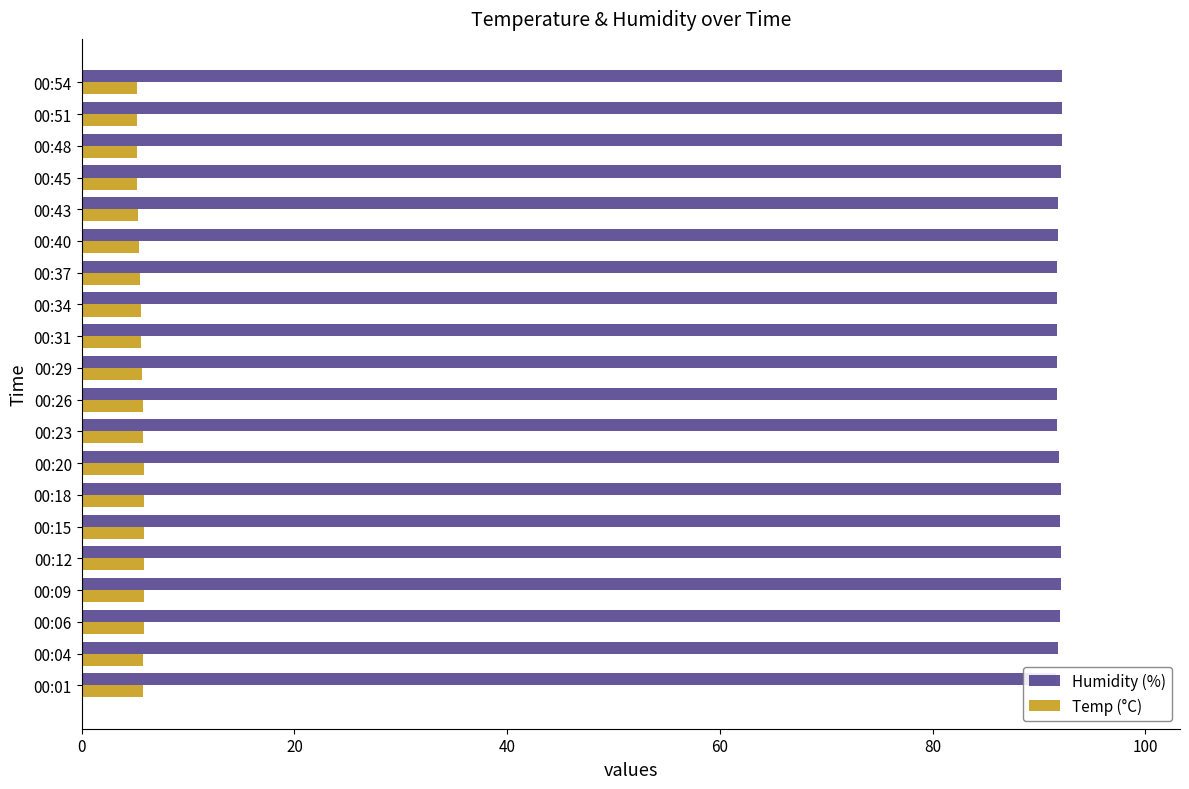

Reading left to right, list all the values displayed in this chart.

Humidity (%): 91.6	91.8	92.0	92.1	92.1	92.0	92.1	91.9	91.7	91.7	91.7	91.7	91.7	91.7	91.8	91.8	92.1	92.2	92.2	92.2
Temp (°C): 5.8	5.8	5.9	5.9	5.9	5.9	5.9	5.9	5.8	5.8	5.7	5.6	5.6	5.5	5.4	5.3	5.2	5.2	5.2	5.2